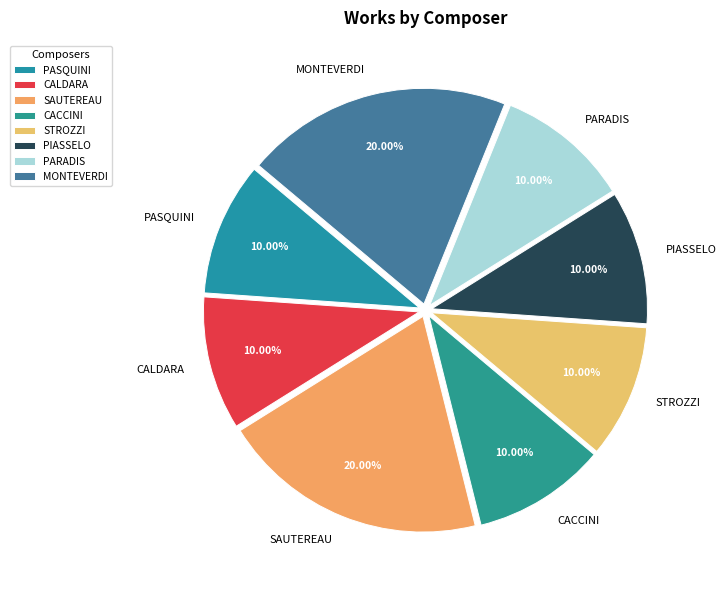

Is CALDARA the majority of the pie?

No